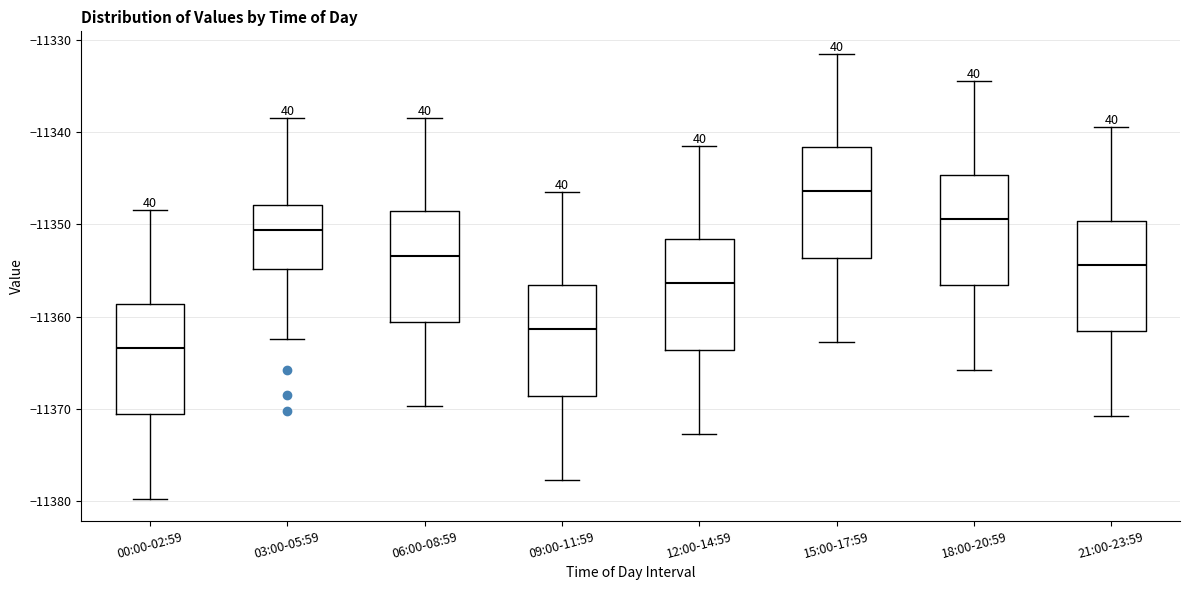

Which box has the lowest median line?

00:00-02:59